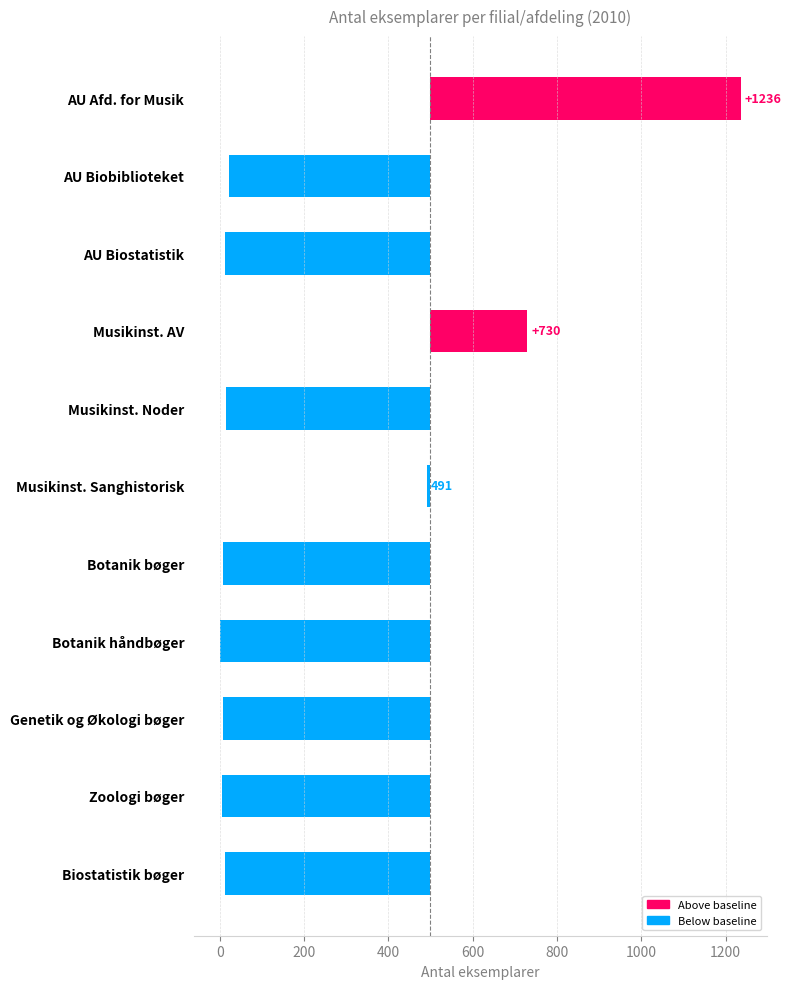

Read the value at AU Biobiblioteket.

-477